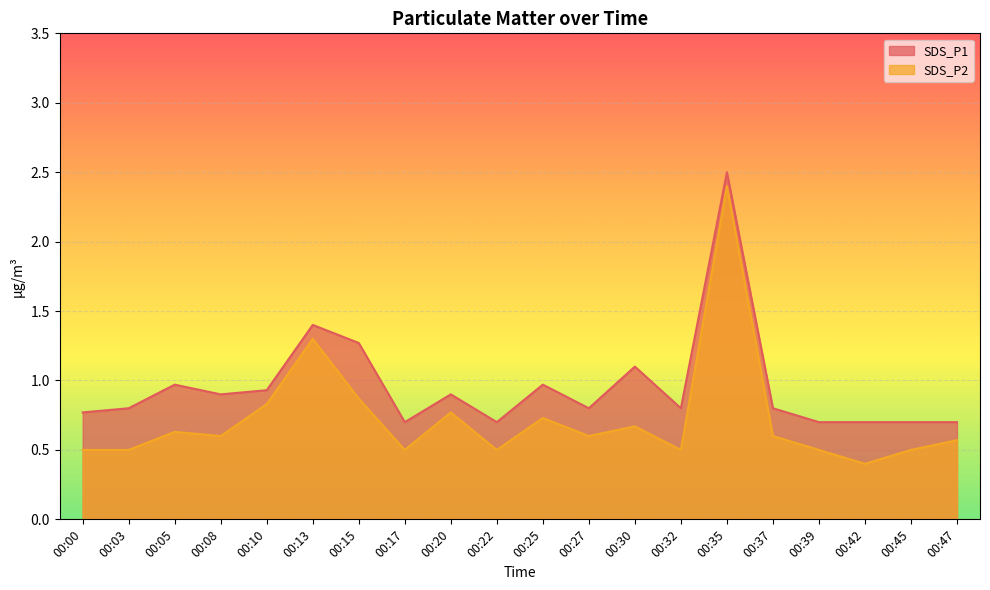

The value of SDS_P2 at 00:42 is 0.4. True or false?

True